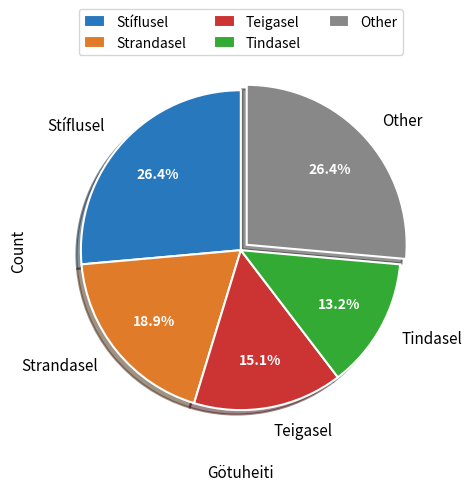

Is there any slice that represents more than half of the pie?

No